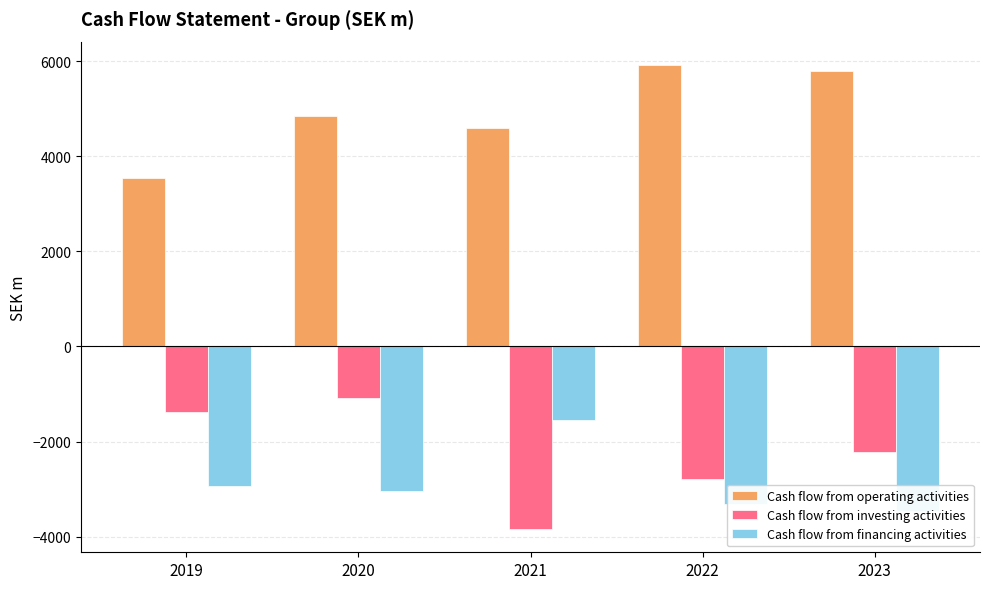

Reading left to right, what are all the values shown in this chart?

Cash flow from operating activities: 3555	4851	4590	5927	5807
Cash flow from investing activities: -1386	-1080	-3842	-2778	-2210
Cash flow from financing activities: -2943	-3036	-1548	-3324	-3468